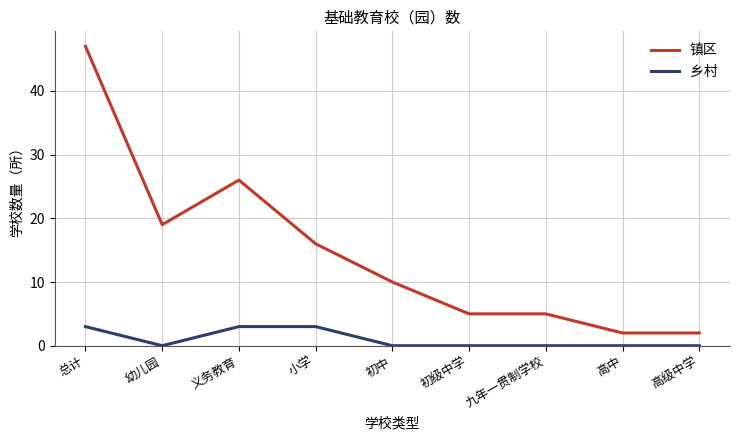

At which label is 镇区 closest to 24?

义务教育